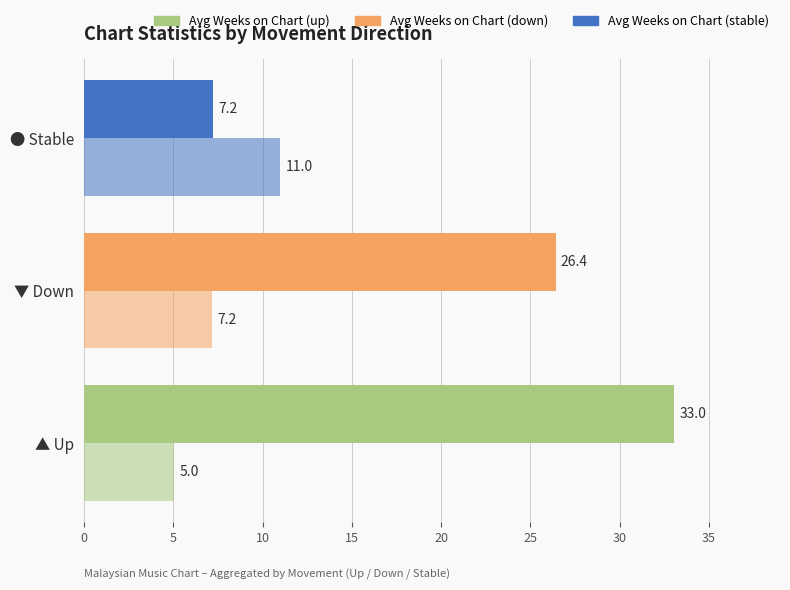

Reading left to right, what are all the values shown in this chart?

Avg Weeks on Chart: 33.0	26.4	7.2
Avg Peak Position: 5.0	7.2	11.0